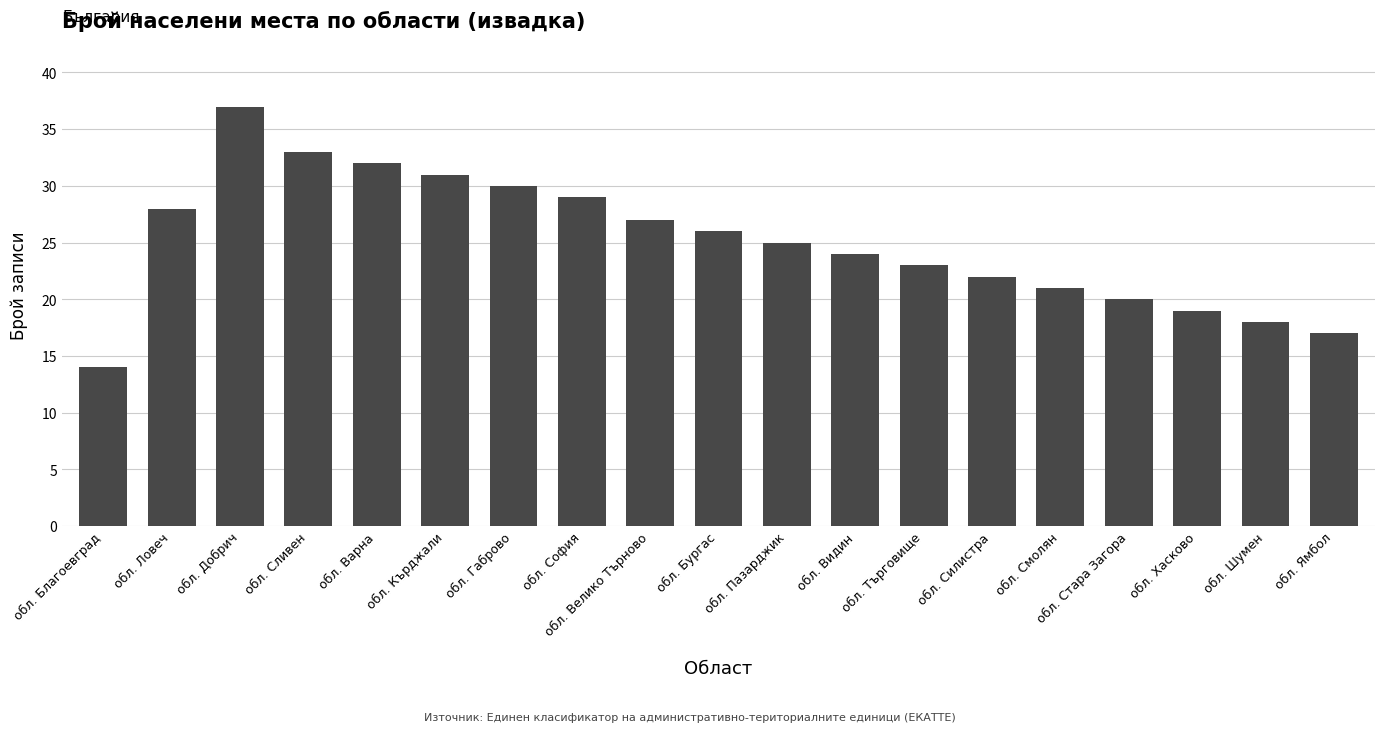

Reading right to left, transcribe all the data shown in this chart.

обл. Ямбол=17	обл. Шумен=18	обл. Хасково=19	обл. Стара Загора=20	обл. Смолян=21	обл. Силистра=22	обл. Търговище=23	обл. Видин=24	обл. Пазарджик=25	обл. Бургас=26	обл. Велико Търново=27	обл. София=29	обл. Габрово=30	обл. Кърджали=31	обл. Варна=32	обл. Сливен=33	обл. Добрич=37	обл. Ловеч=28	обл. Благоевград=14